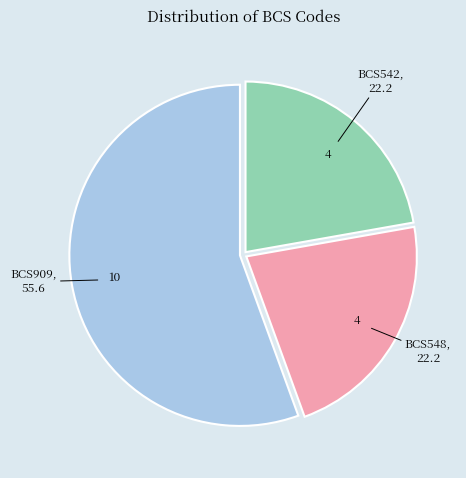

Combined, do BCS909 and BCS548 account for over 50%?

Yes